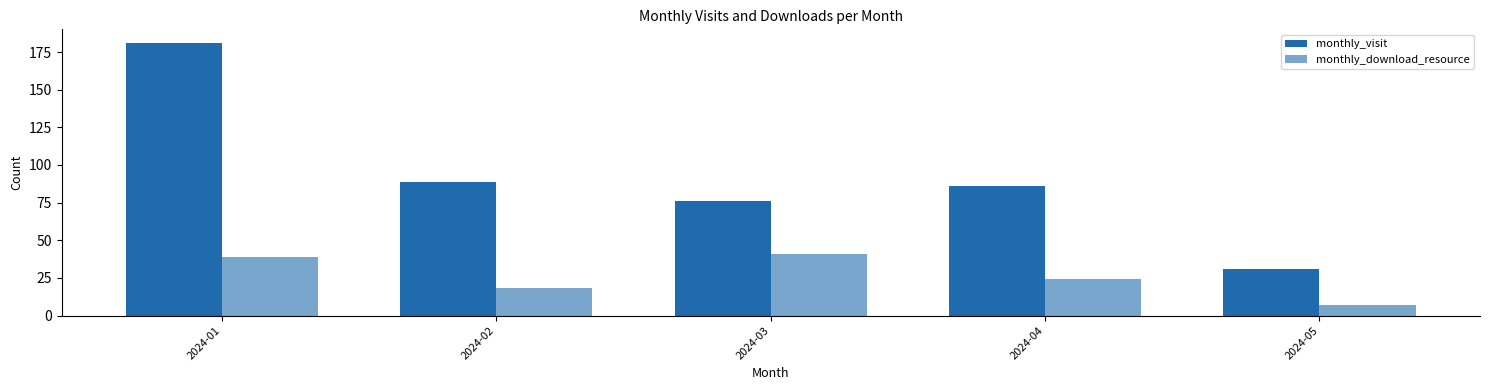

What is the smallest value displayed?

7